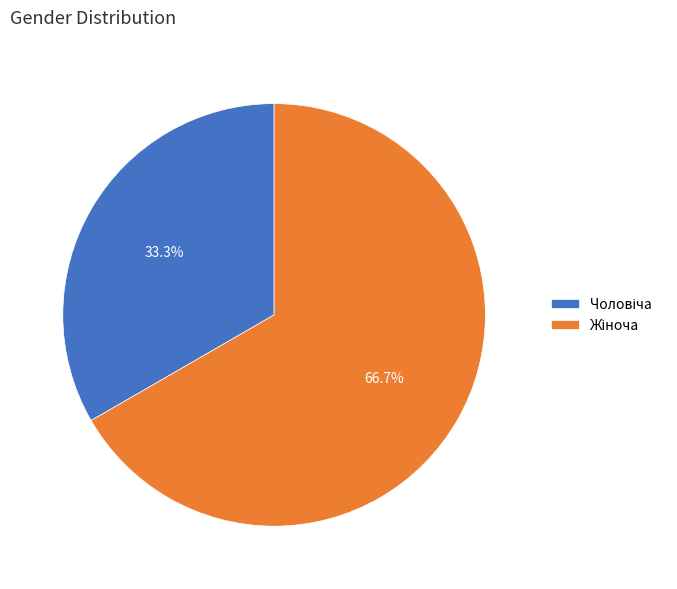

Is there a majority slice in this chart?

Yes